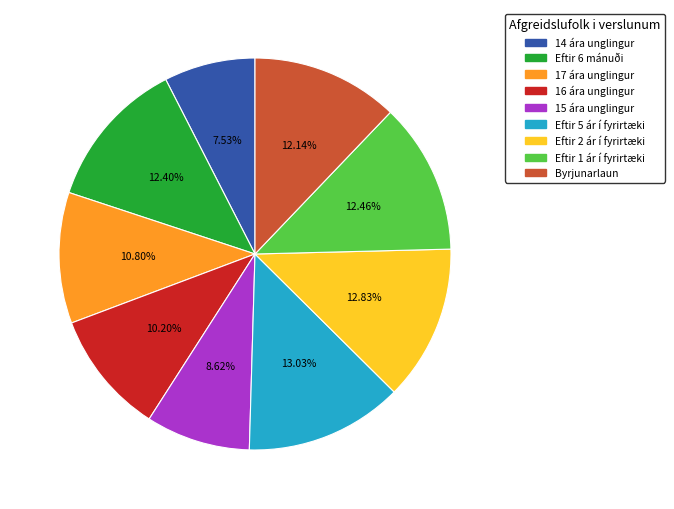

To the nearest percent, what percentage of the pie is Eftir 6 mánuði?

12%